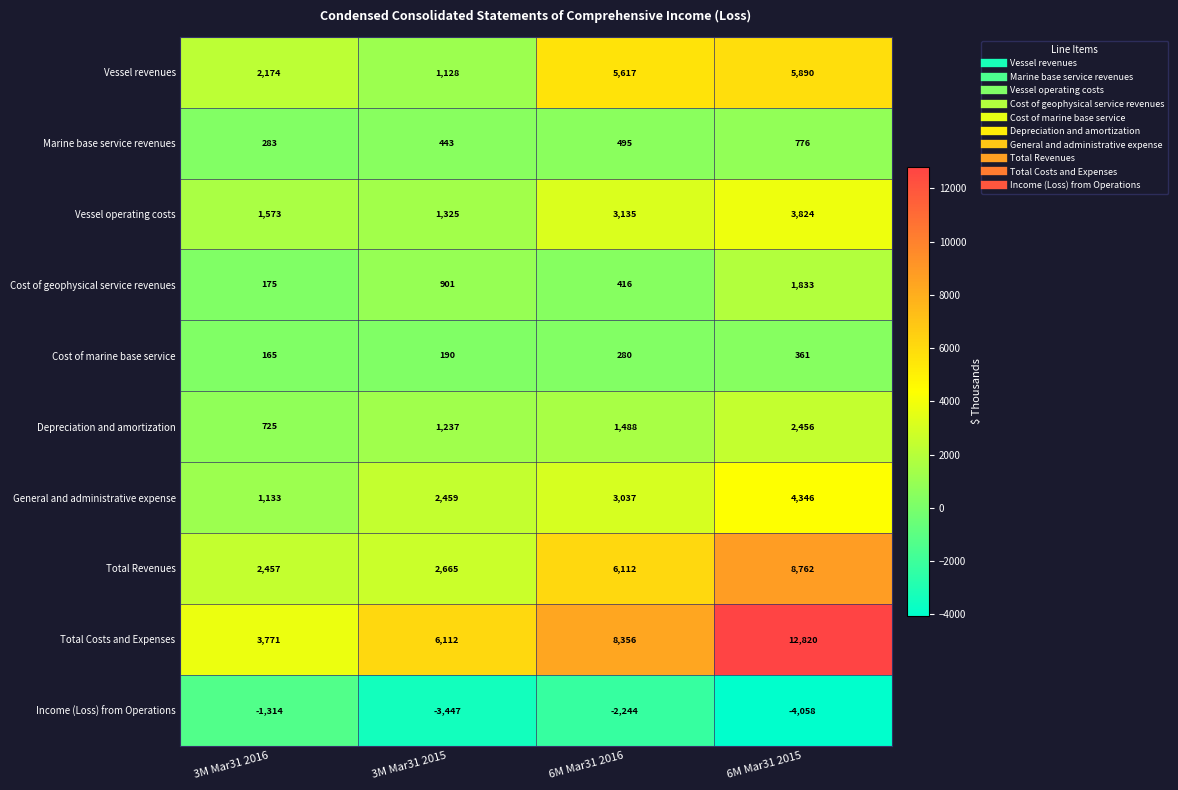

Which label corresponds to the smallest value in the chart?

6M Mar31 2015